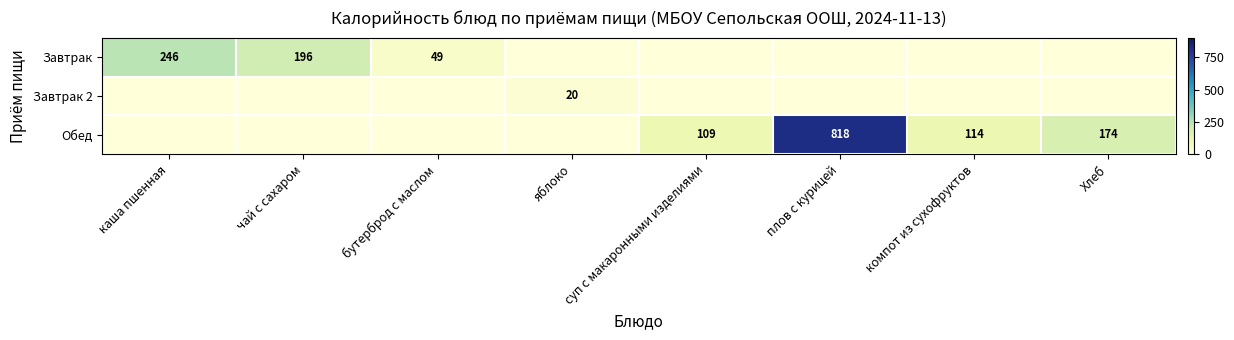

Which series changed the most between каша пшенная and яблоко?

Завтрак